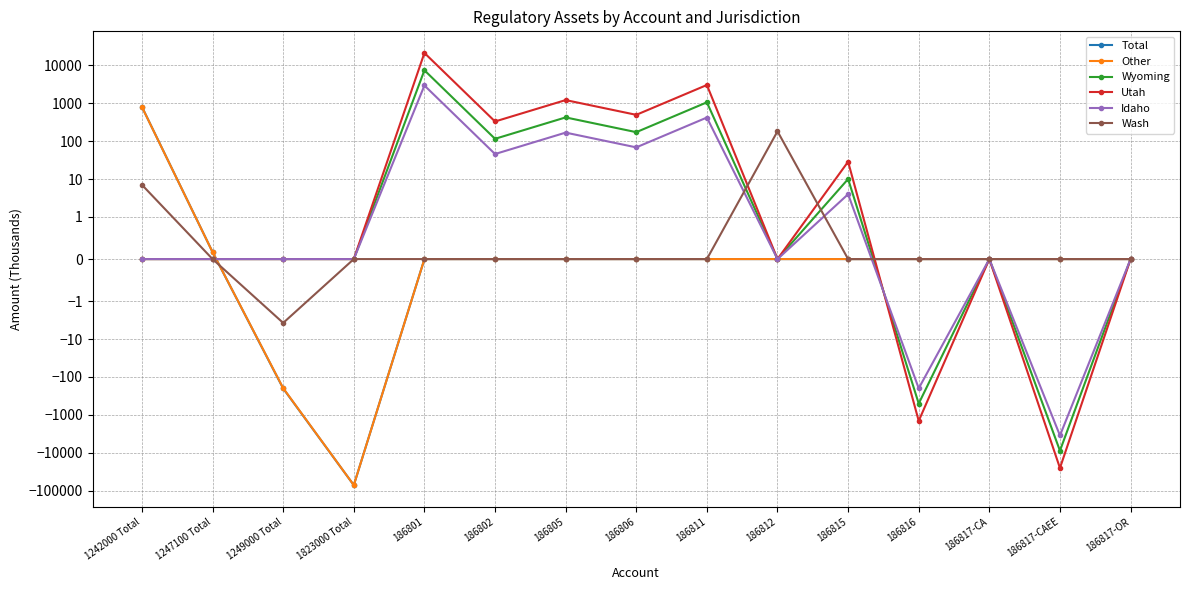

What is the highest value of the Wyoming series?

7467.7